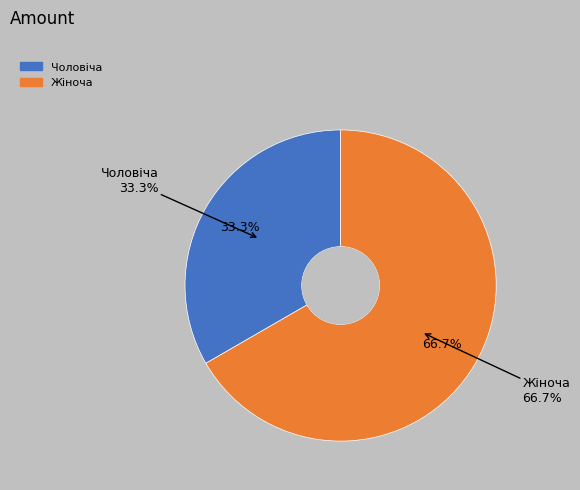

Which slice is the largest?

Жіноча